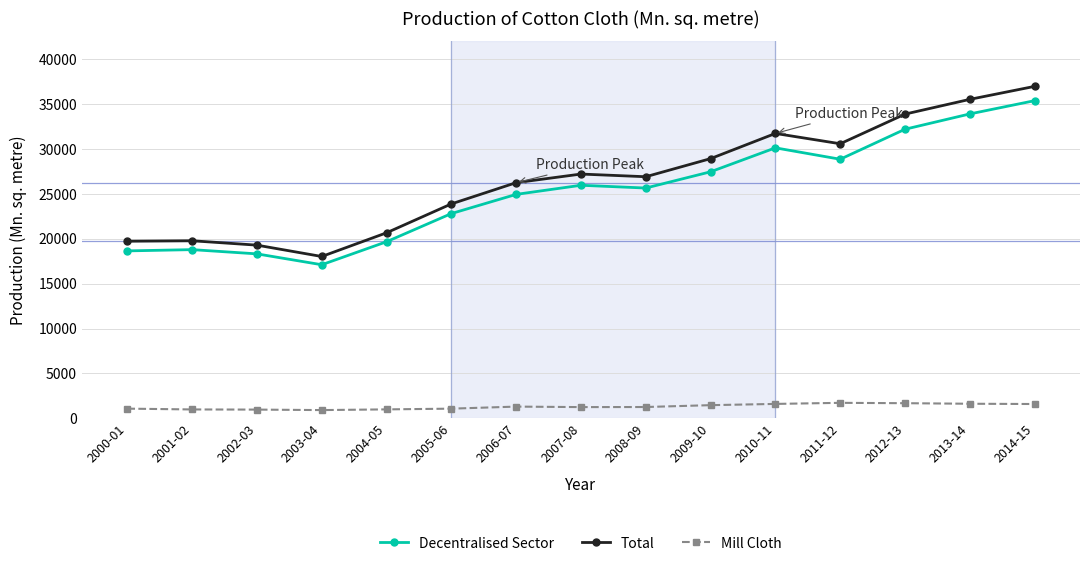

True or false: Mill Cloth and Decentralised Sector cross at least once.

False